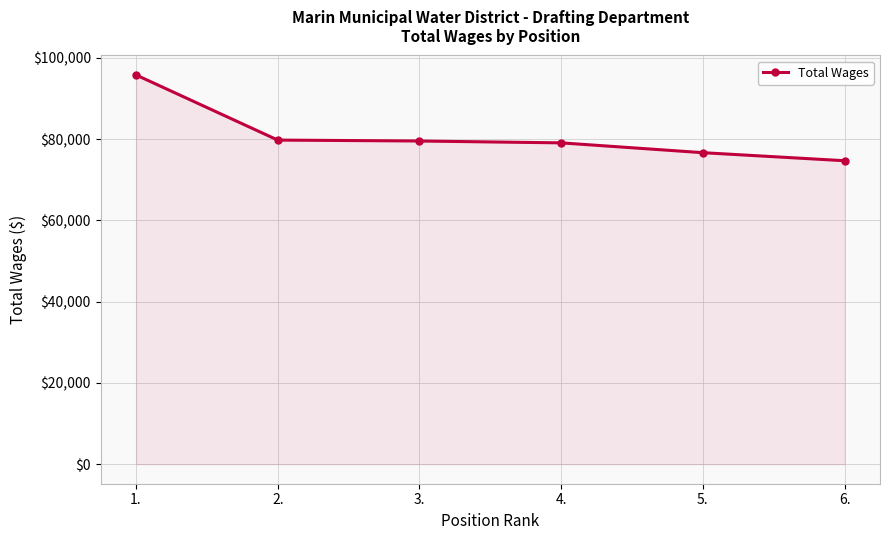

How many lines are shown in the chart?

1